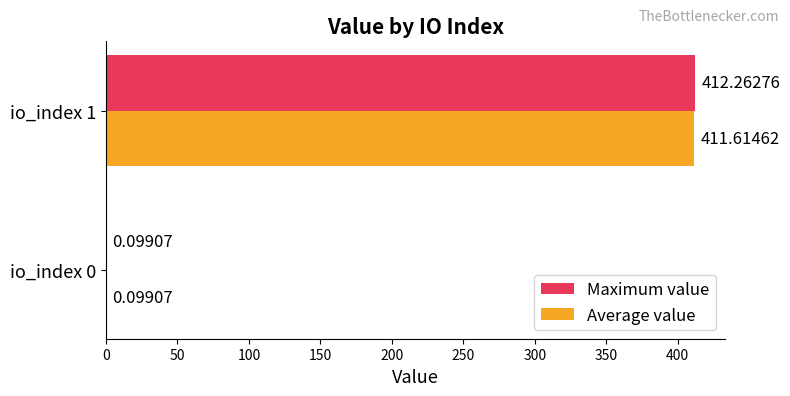

Which series changed the most between io_index 0 and io_index 1?

Maximum value